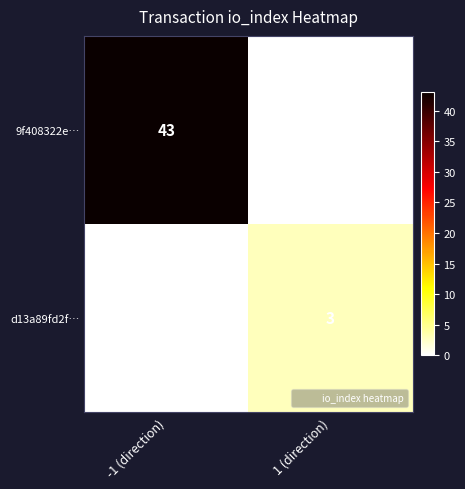

The value of 9f408322e… at -1 (direction) is 18. True or false?

False